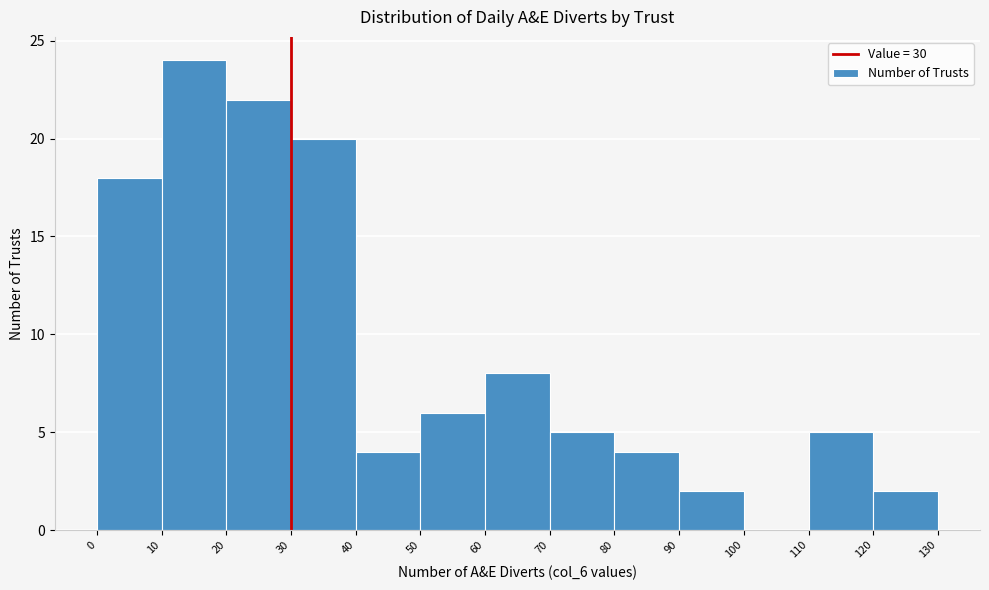

How tall is the bar that spans 50 to 60 on the x-axis? The values are not printed on the chart, so give them approximately, as read against the axis.

6